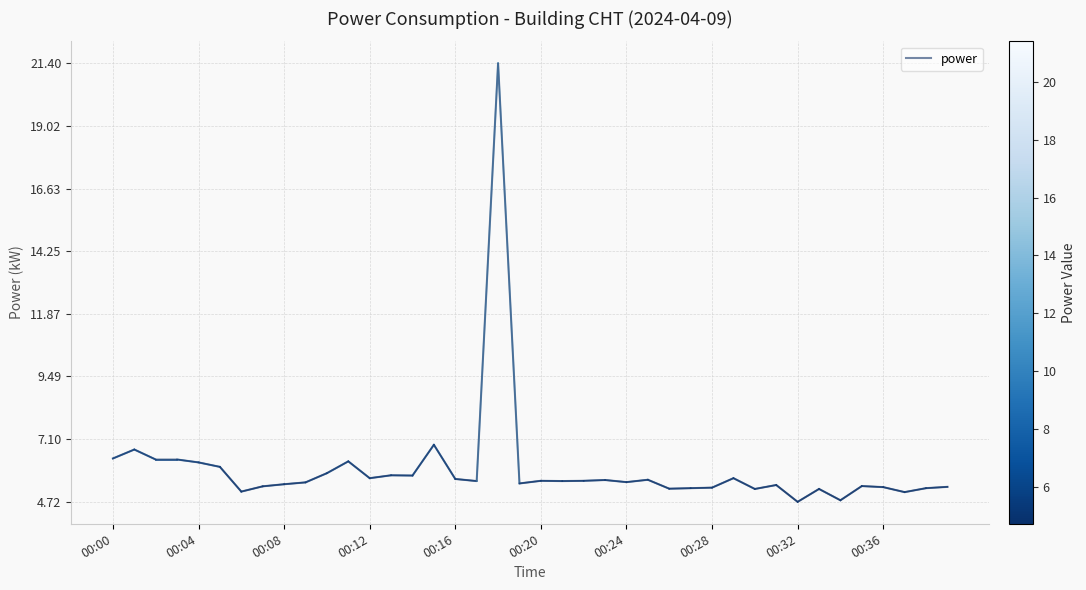

What is the difference between the maximum and minimum values?

16.7